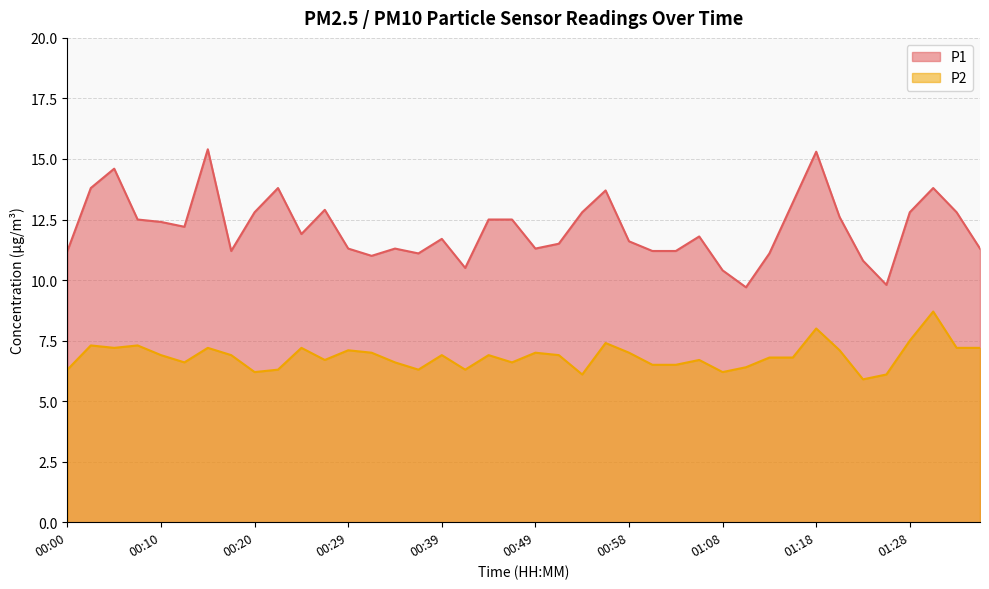

At which category is the sum across all series the highest?

01:18